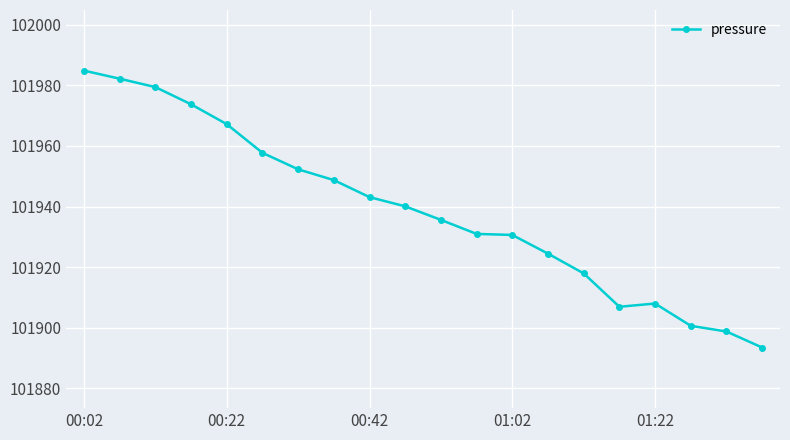

What is the greatest value displayed?

101984.9